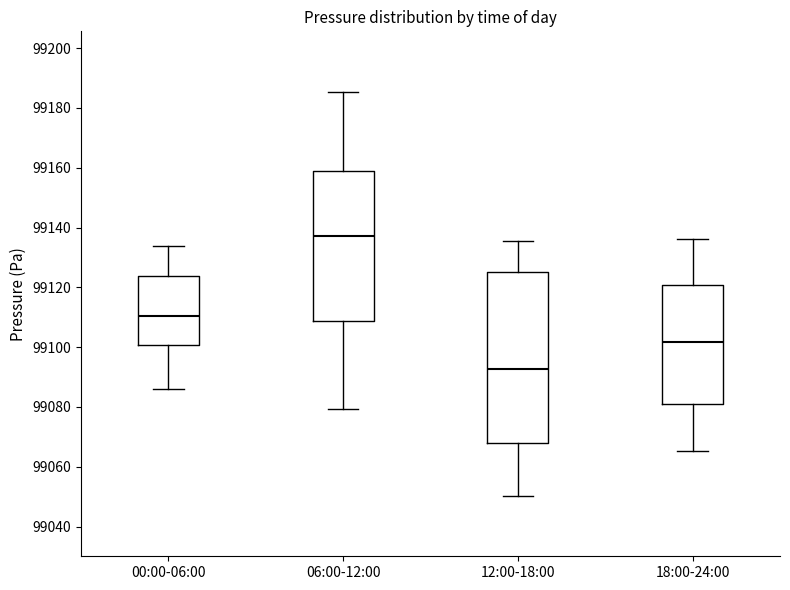

Where does the median line of the box for 12:00-18:00 sit on the y-axis? The values are not printed on the chart, so give them approximately, as read against the axis.

99092